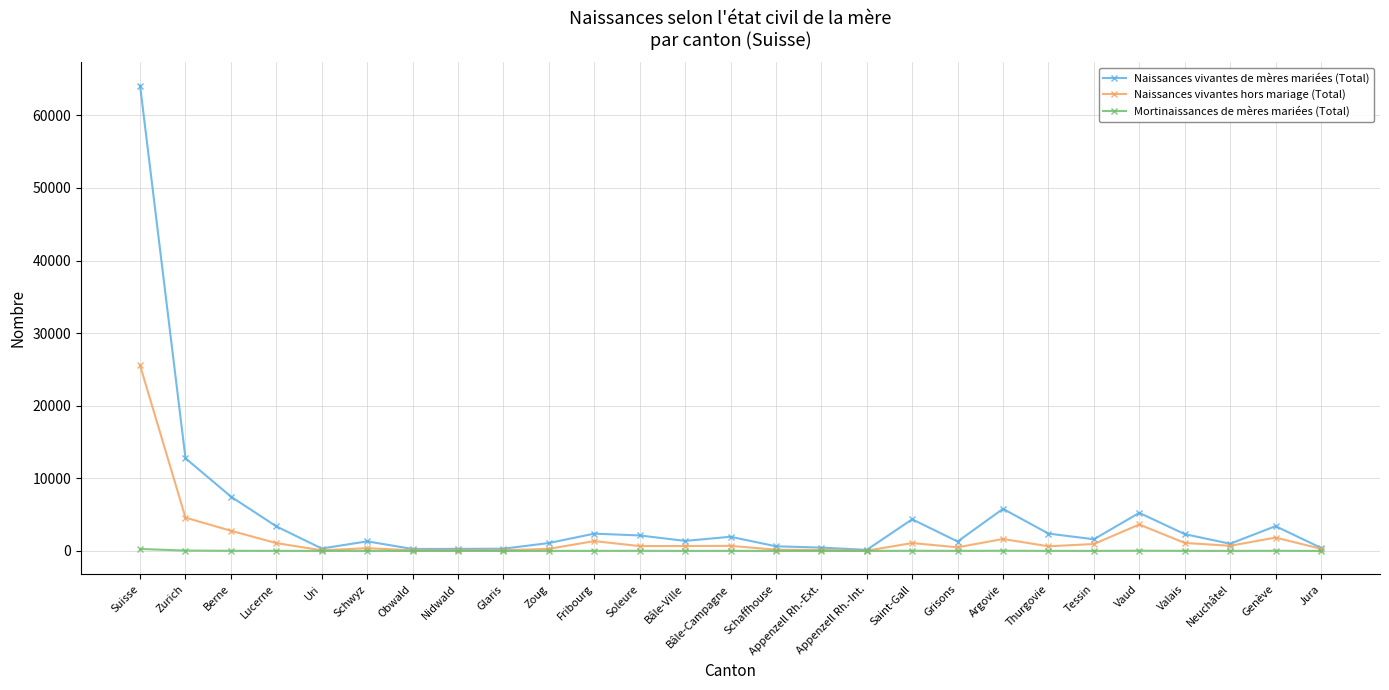

Is the value of Naissances vivantes de mères mariées (Total) at Soleure greater than the value of Mortinaissances de mères mariées (Total) at Appenzell Rh.-Int.?

Yes